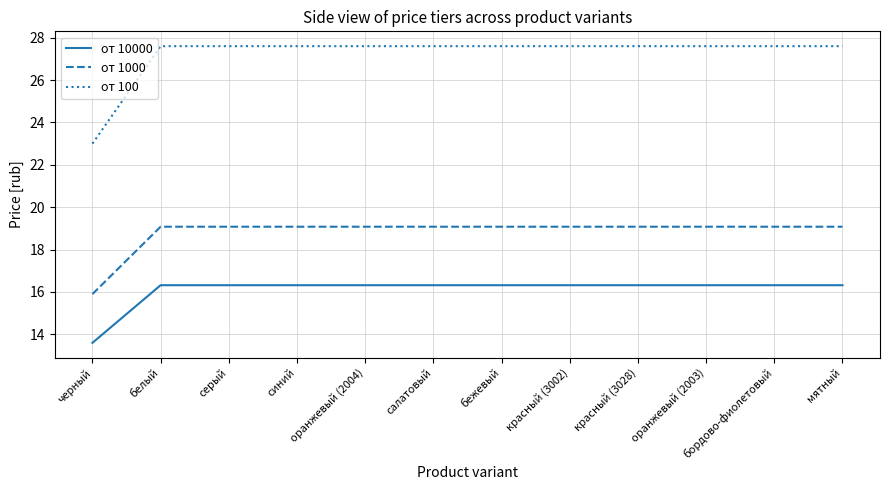

Which series has the largest range (max minus min)?

от 100